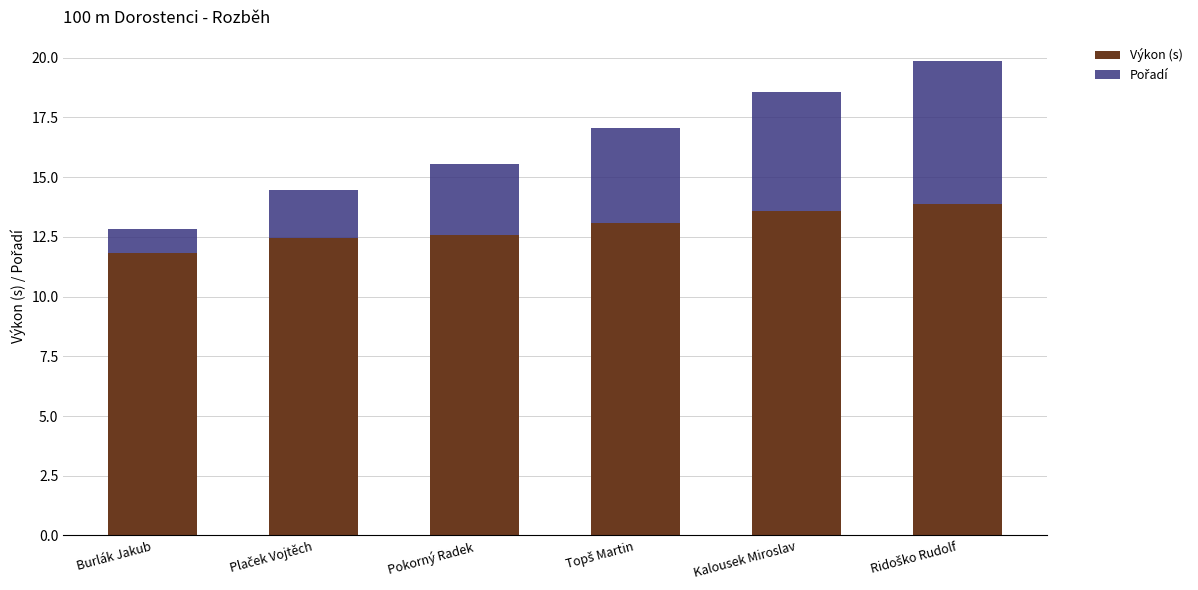

The Výkon (s) series shows 13.6 at Kalousek Miroslav. True or false?

True